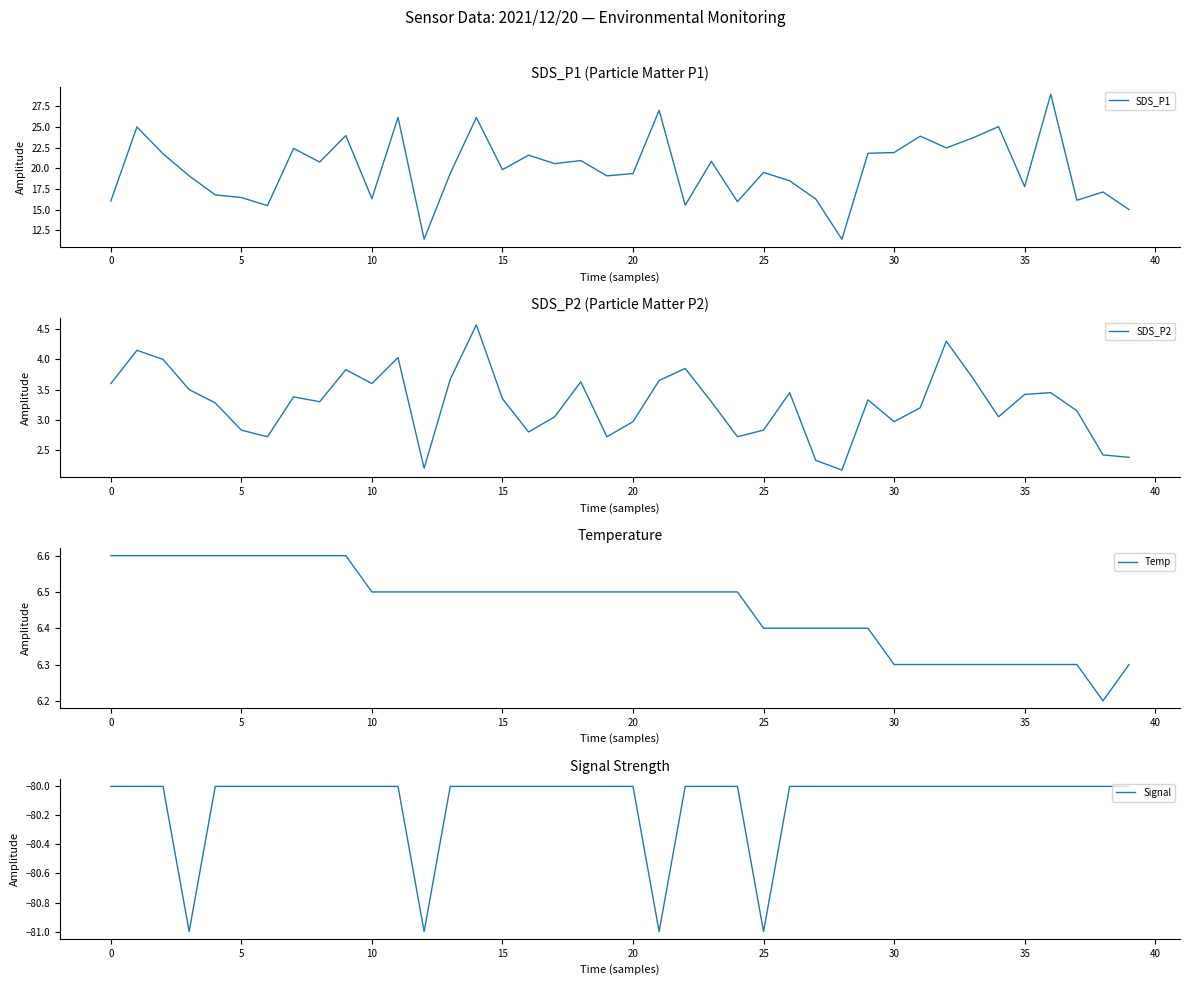

How many distinct data groups are displayed?

4